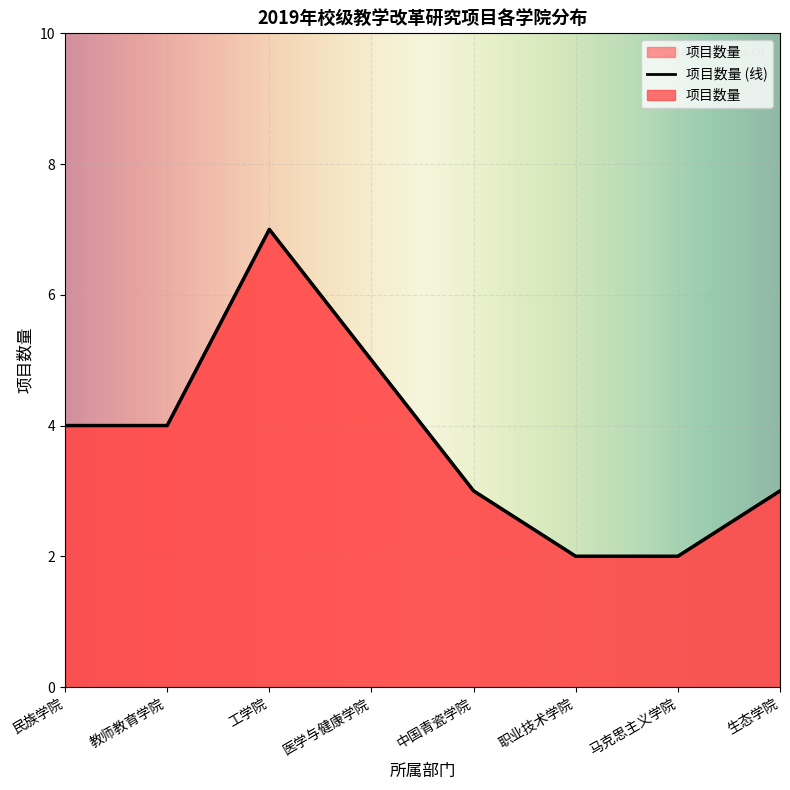

Reading left to right, transcribe all the data shown in this chart.

民族学院=4	教师教育学院=4	工学院=7	医学与健康学院=5	中国青瓷学院=3	职业技术学院=2	马克思主义学院=2	生态学院=3